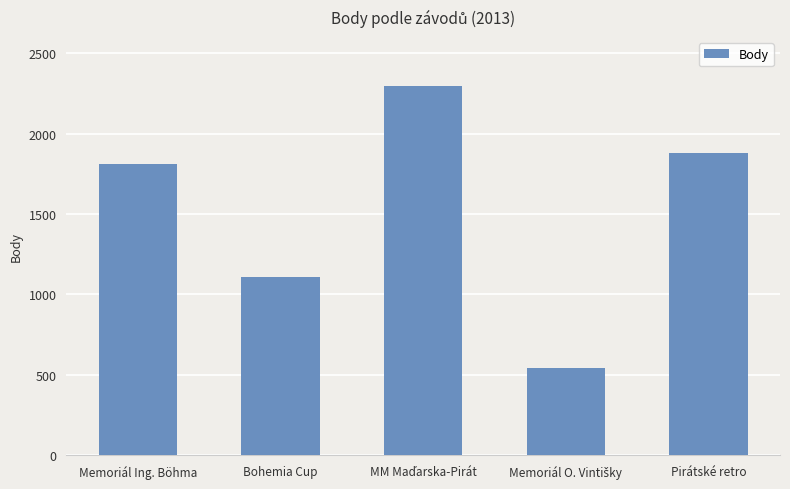

What value does the data have at Pirátské retro, to the nearest 100?

1900